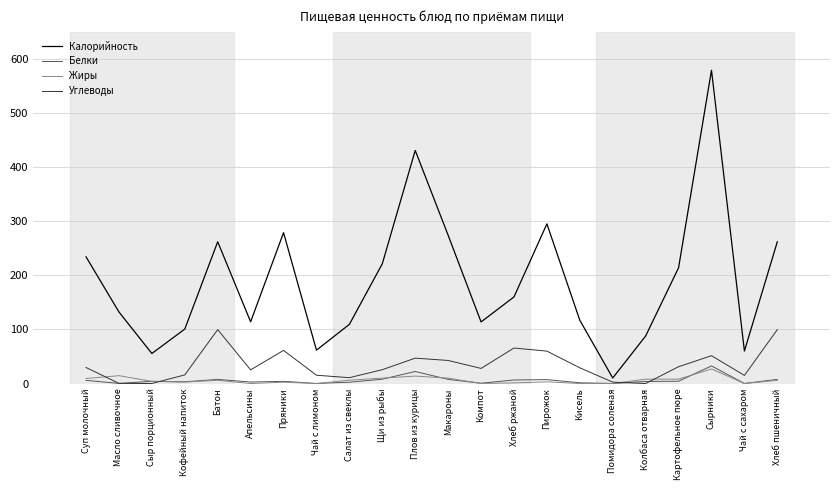

The Углеводы series shows -49.7 at Сыр порционный. True or false?

False